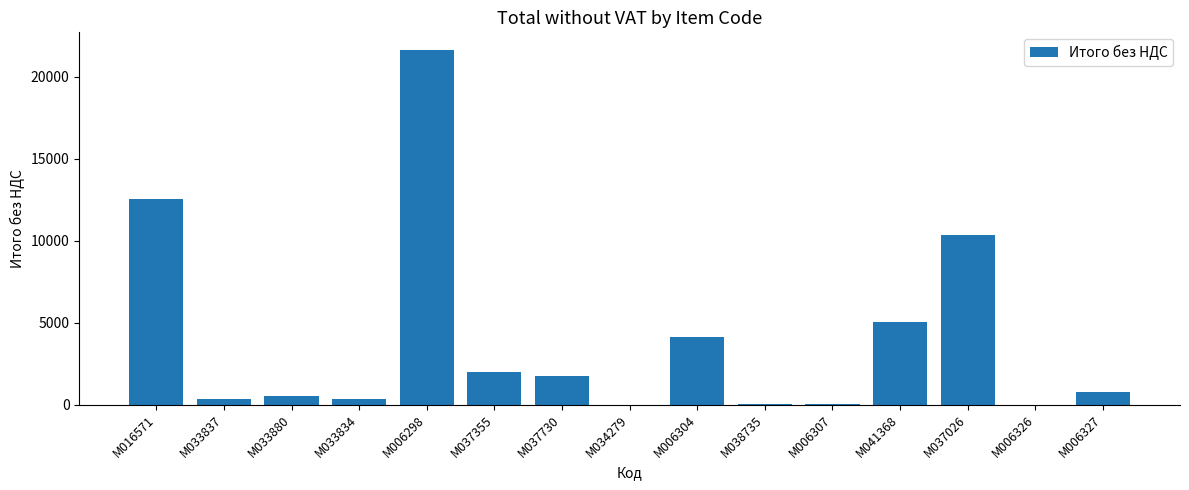

At which label is the value closest to 10810?

M037026